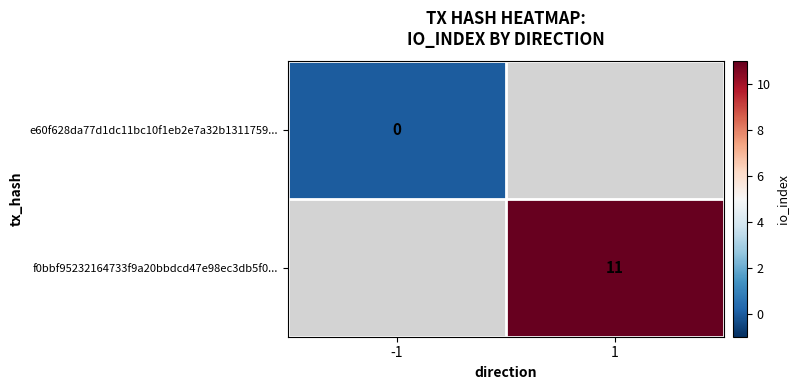

At how many categories does at least one series exceed 10?

1